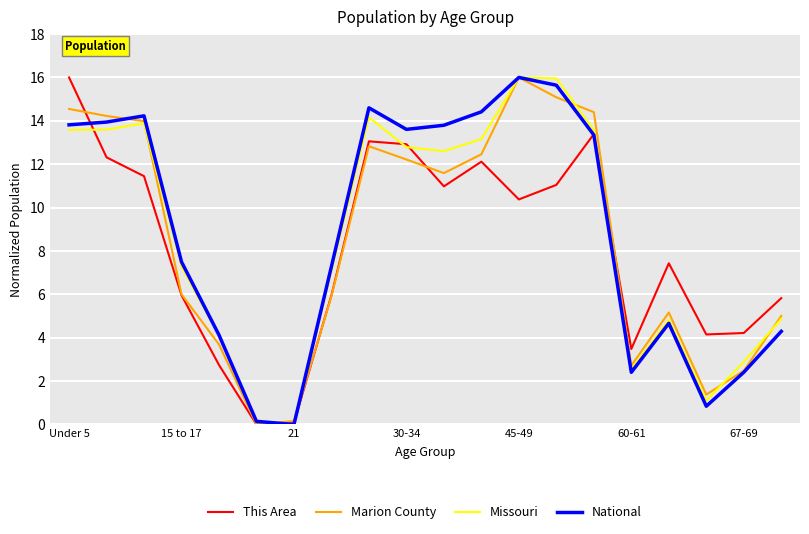

Rank the series by their average value, from lowest to highest.

This Area, Marion County, Missouri, National